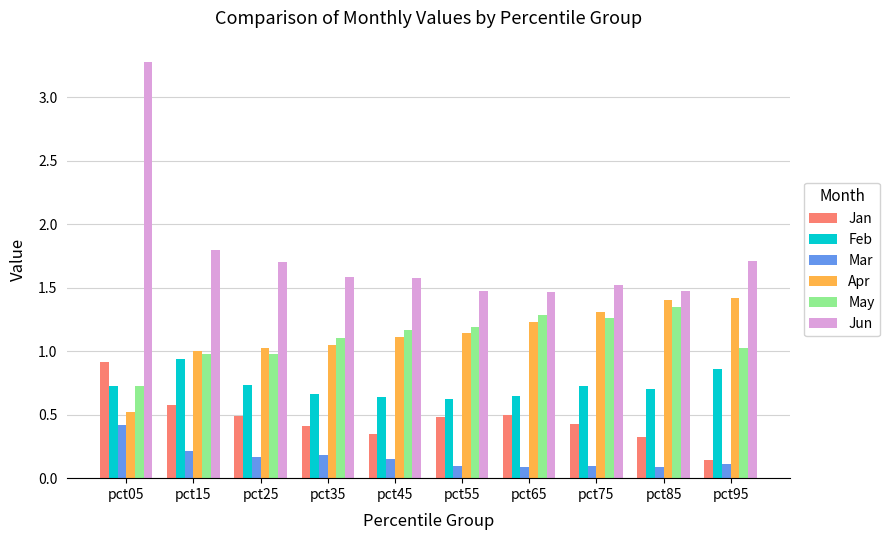

Which series has the largest range (max minus min)?

Jun